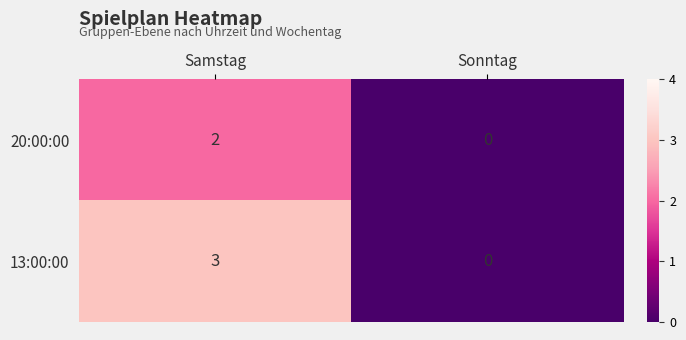

At which category is the sum across all series the highest?

Samstag